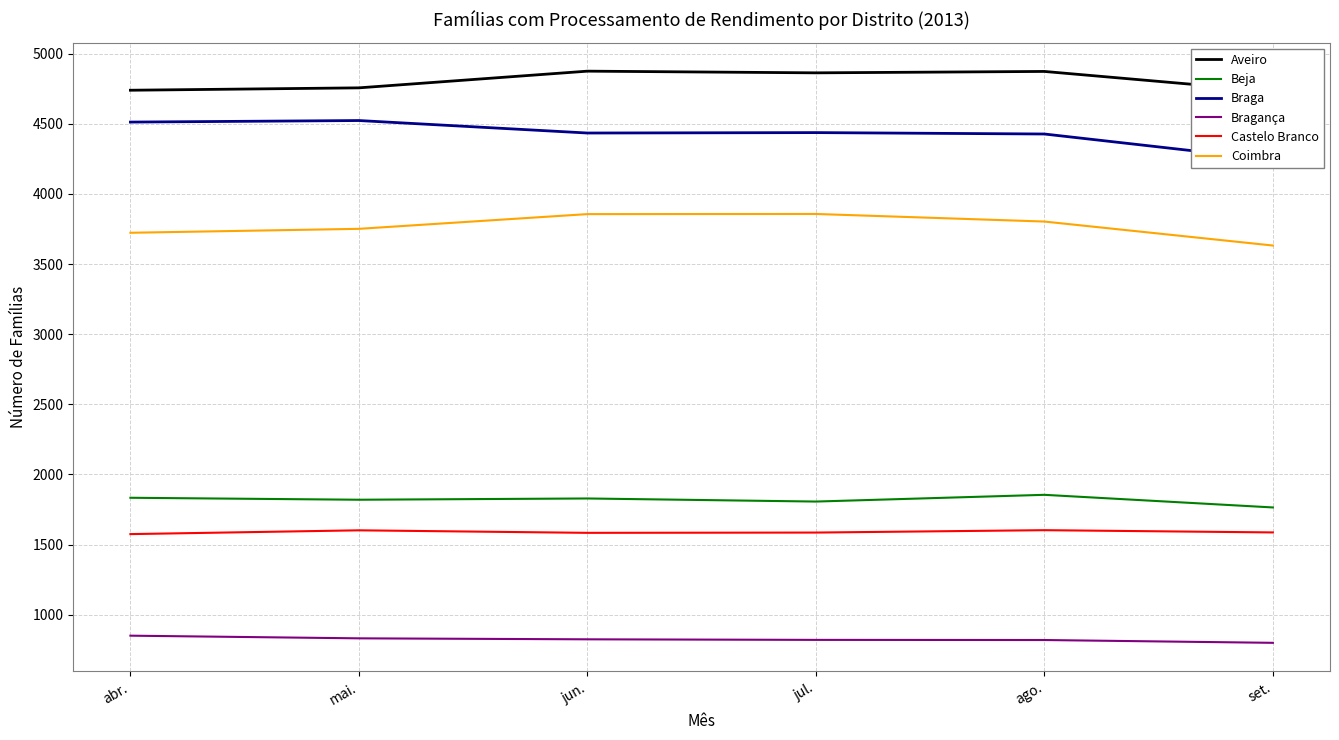

Which category has the highest value in the Coimbra series?

jul.